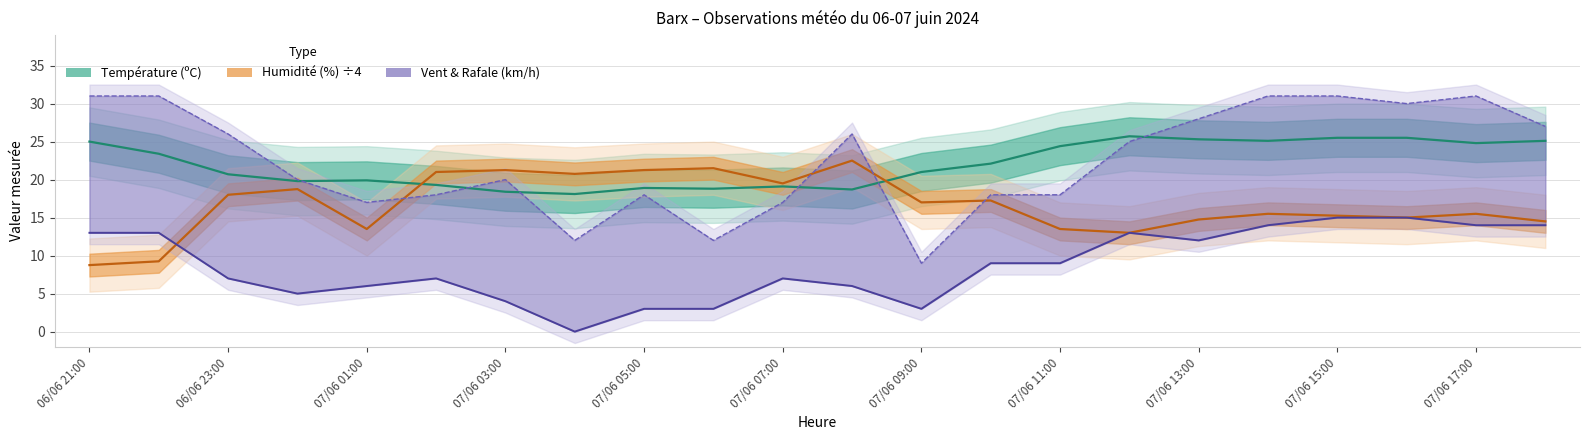

How many data points in Température (ºC) are above 22?

11